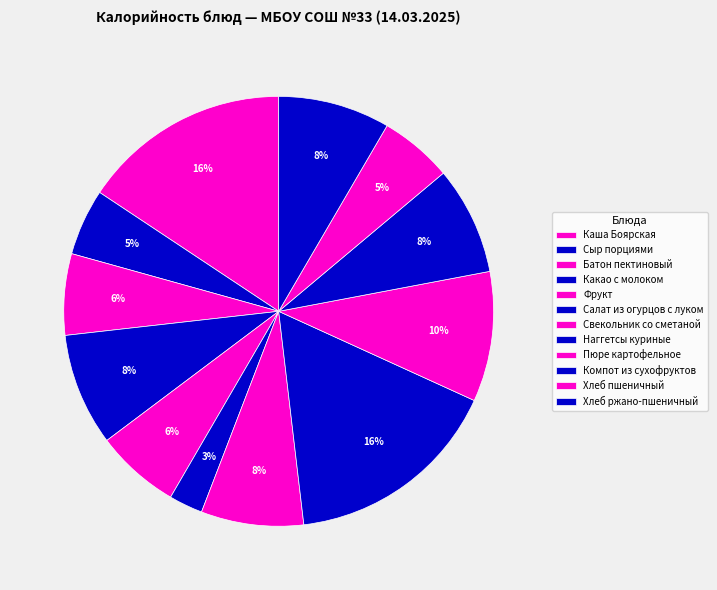

Rank the categories by value from highest to lowest.

Наггетсы куриные, Каша Боярская, Пюре картофельное, Какао с молоком, Хлеб ржано-пшеничный, Компот из сухофруктов, Свекольник со сметаной, Фрукт, Батон пектиновый, Хлеб пшеничный, Сыр порциями, Салат из огурцов с луком